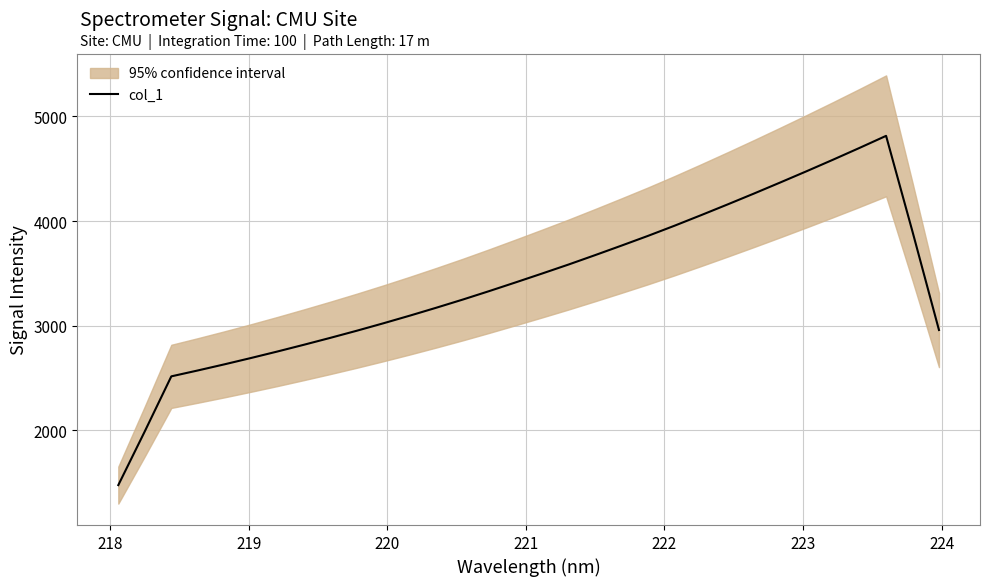

The value at 224 is 2817.1. True or false?

True